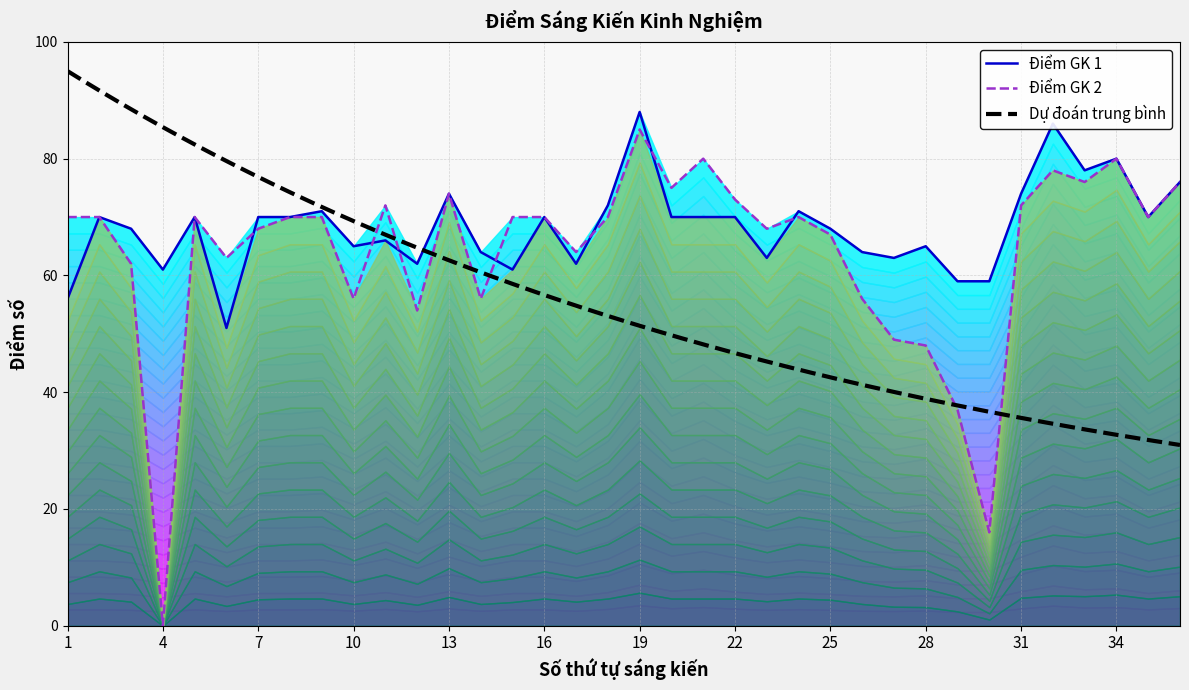

At which category does the chart reach its minimum across all series?

4